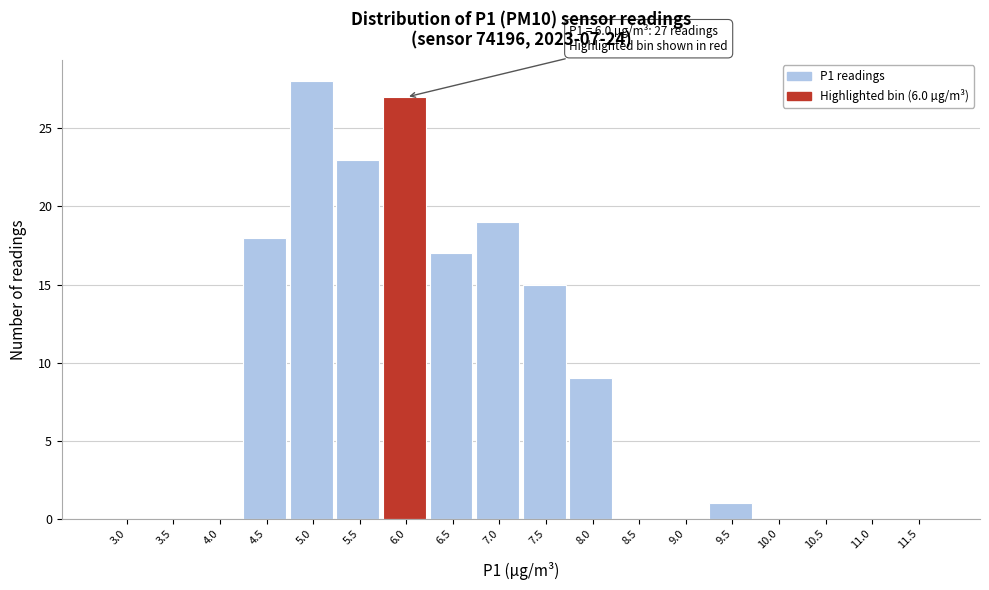

Reading right to left, what are all the values shown in this chart?

11.5=0	11.0=0	10.5=0	10.0=0	9.5=1	9.0=0	8.5=0	8.0=9	7.5=15	7.0=19	6.5=17	6.0=27	5.5=23	5.0=28	4.5=18	4.0=0	3.5=0	3.0=0